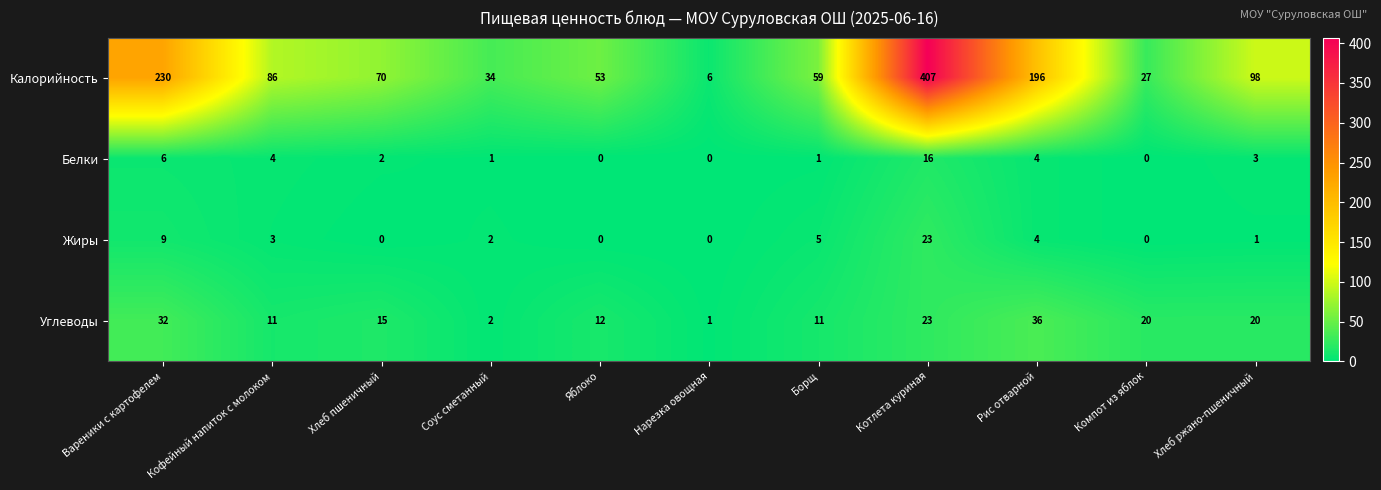

What is the difference between the maximum and minimum values in the Калорийность series?

401